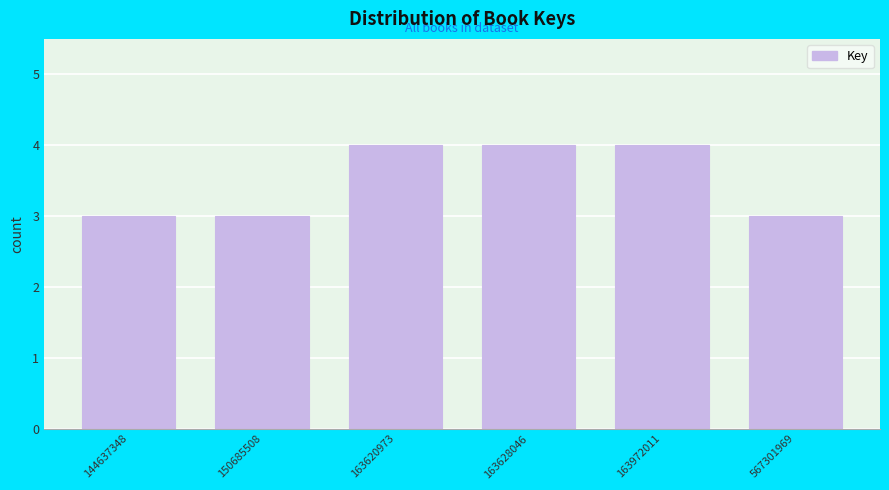

Reading left to right, list all the values displayed in this chart.

144637348=3	150685508=3	163620973=4	163628046=4	163972011=4	567301969=3